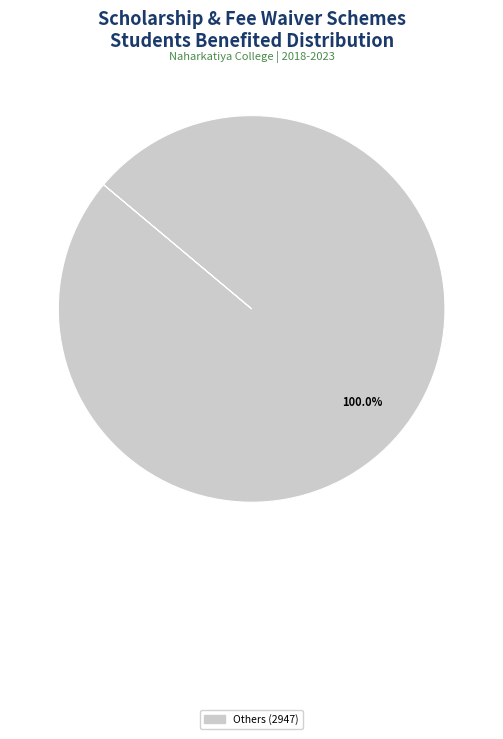

Is there any slice that represents more than half of the pie?

Yes